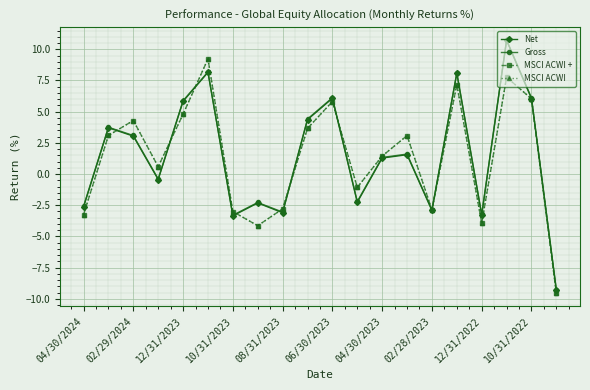

How many intersections are there between MSCI ACWI and Net?

8